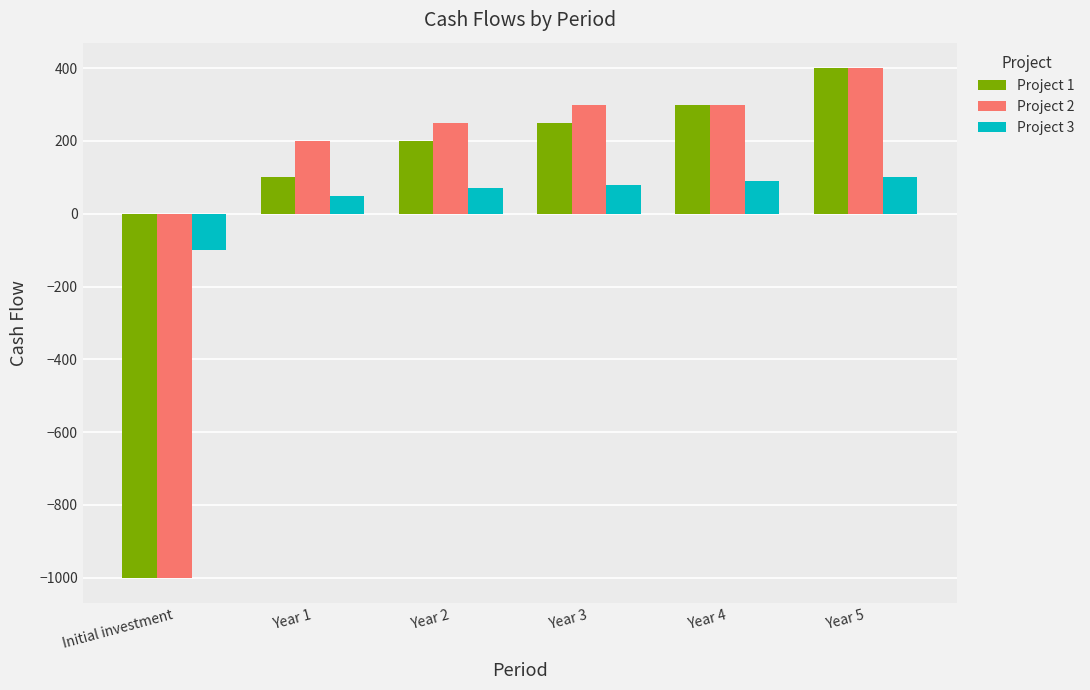

How many negative values does the Project 2 series have?

1